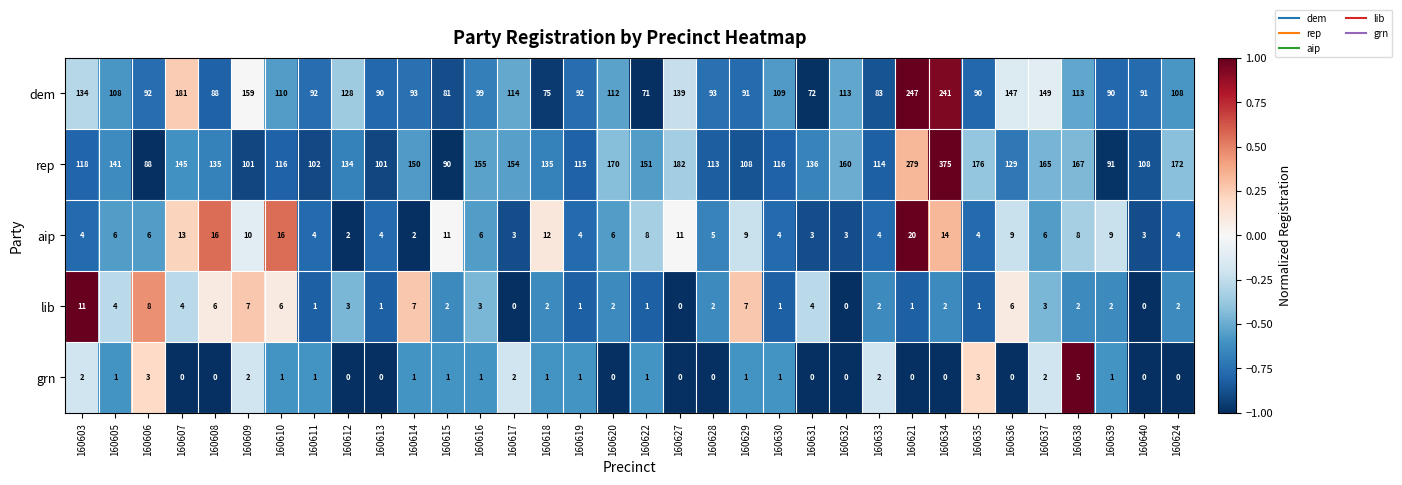

What is the spread (max minus min) of values at 160609?

157